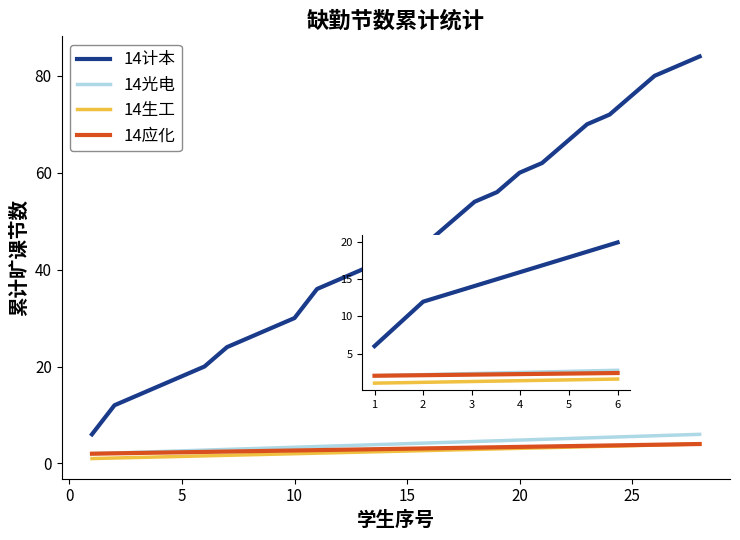

True or false: 14计本 and 14应化 intersect in this chart.

False